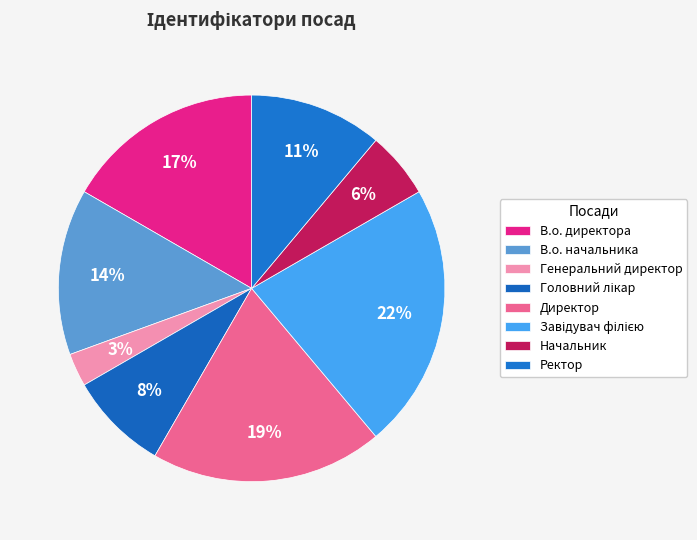

Which category has the smallest portion of the pie?

Генеральний директор